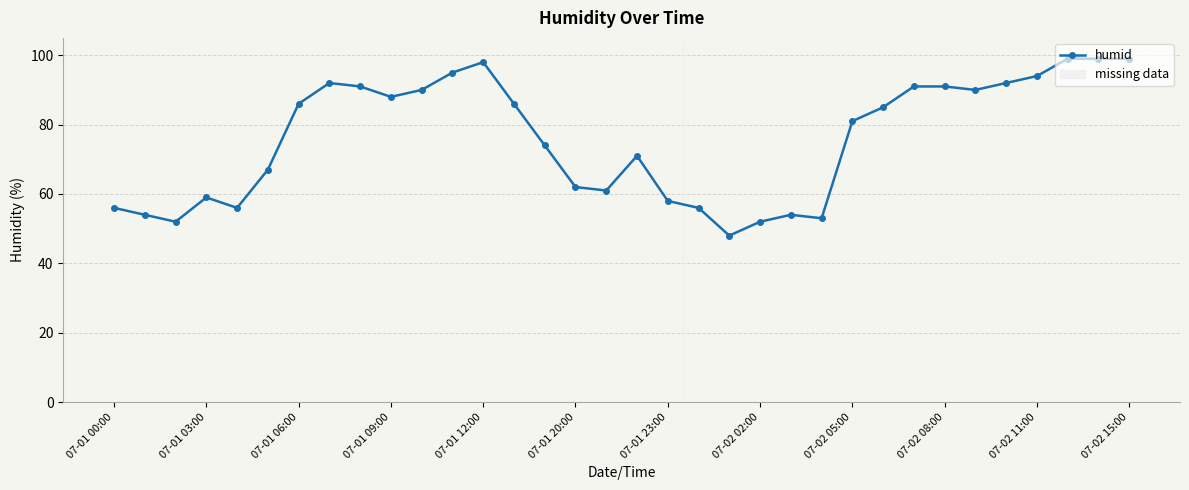

How many values are below 85?

17